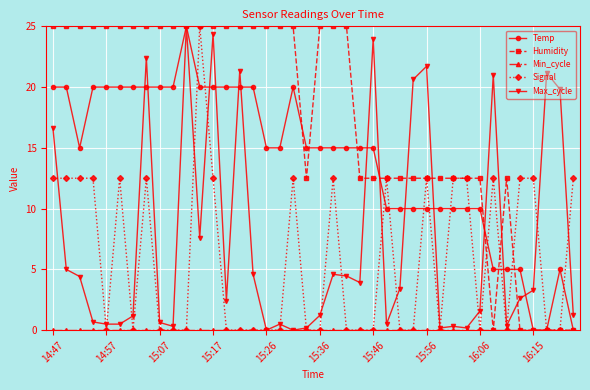

How many lines are shown in the chart?

5